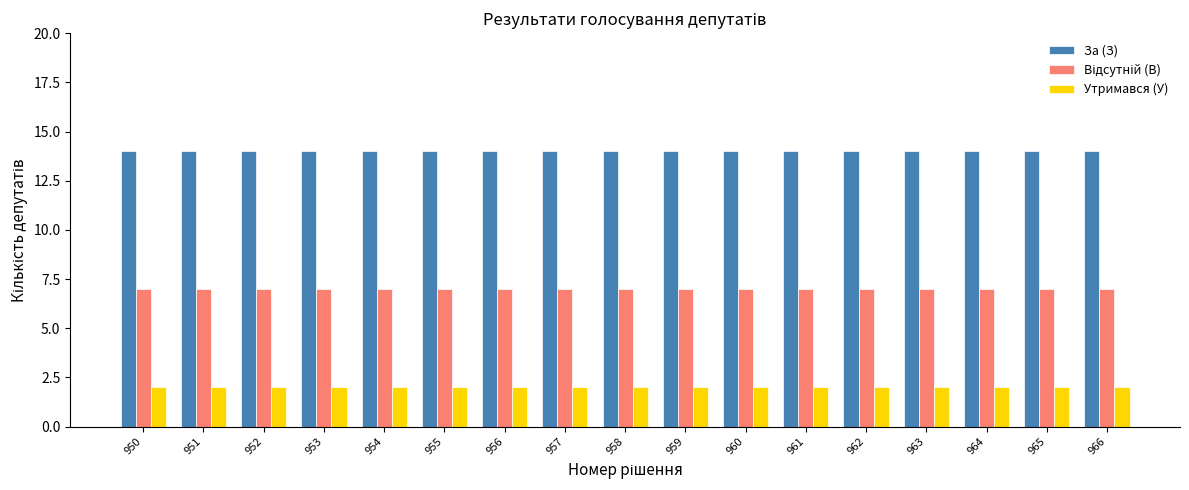

Count the number of data series in this chart.

3